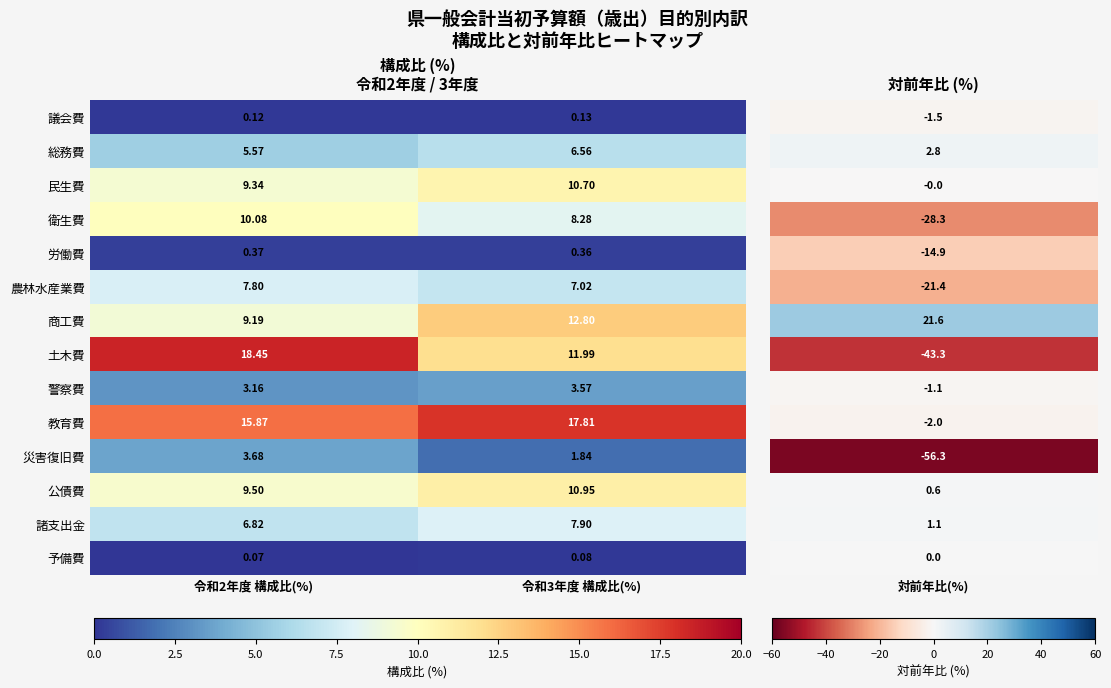

At which category is the sum across all series the highest?

令和2年度 構成比(%)